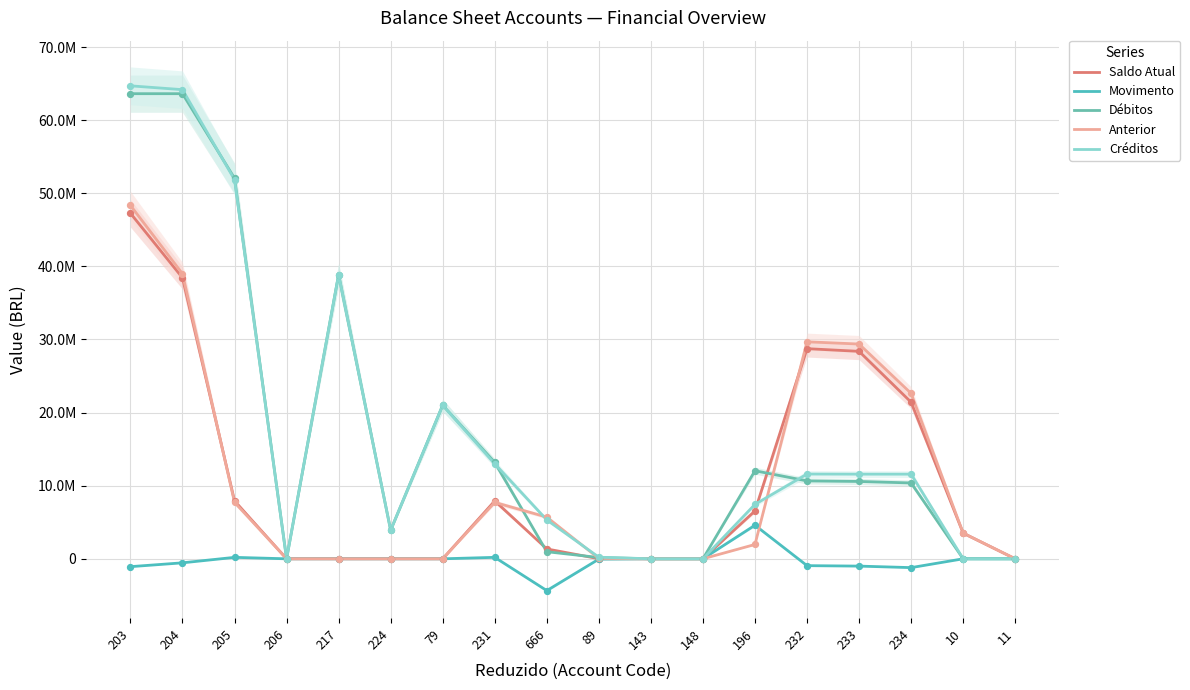

Is the value of Débitos at 204 greater than the value of Anterior at 666?

Yes